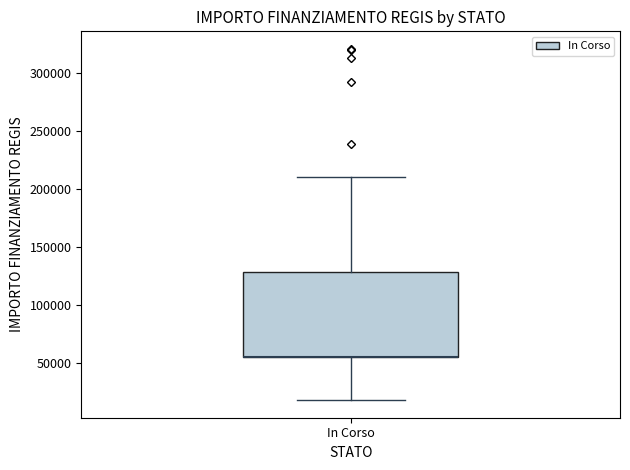

Read this box plot against the y-axis: the position of the median line, the range covered by the box, and the ends of both whiskers. The values are not printed on the chart, so give them approximately, as read against the axis.

median 55000 (drawn on the box's lower edge), box 55000 to 130000, whiskers 20000 to 210000